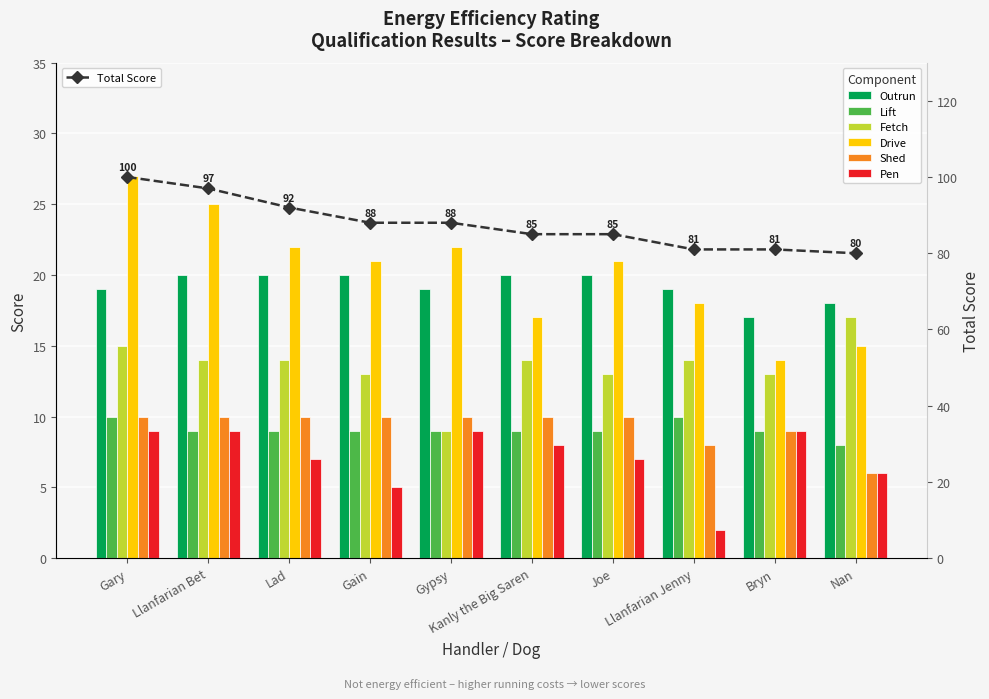

What position from the left is Llanfarian Jenny?

8